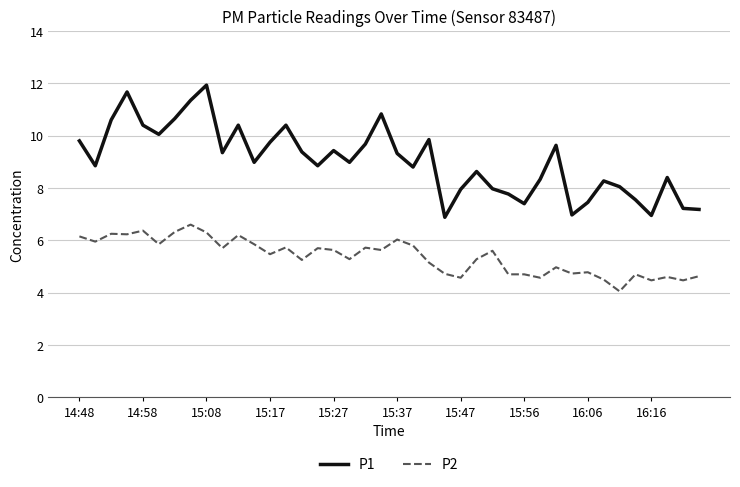

Which series has the largest total across all categories?

P1